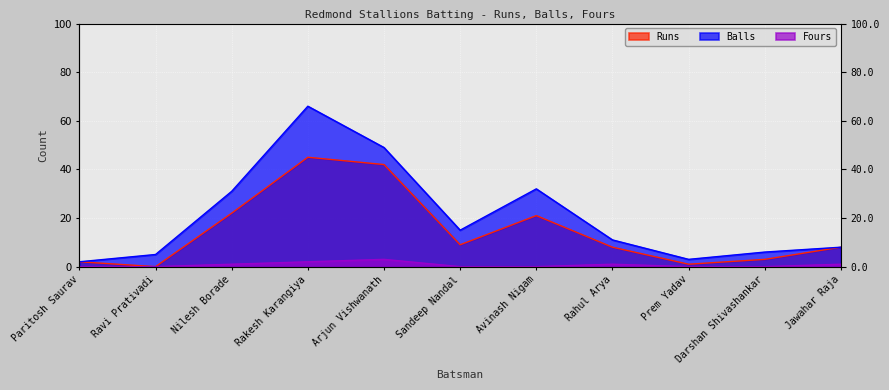

Where is Fours nearest to the value 1?

Nilesh Borade